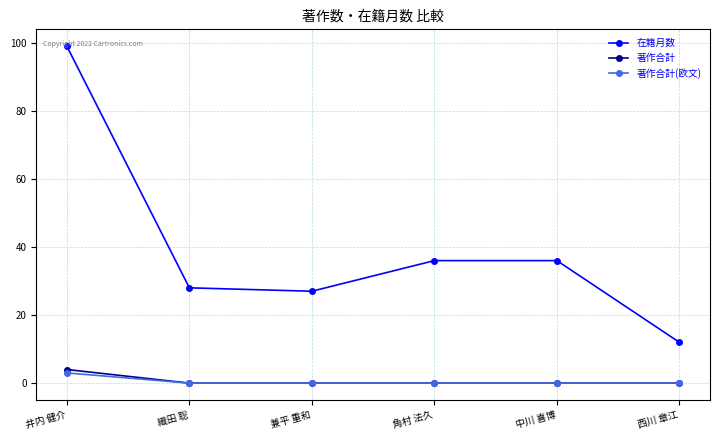

At which category is the sum across all series the highest?

井内 健介